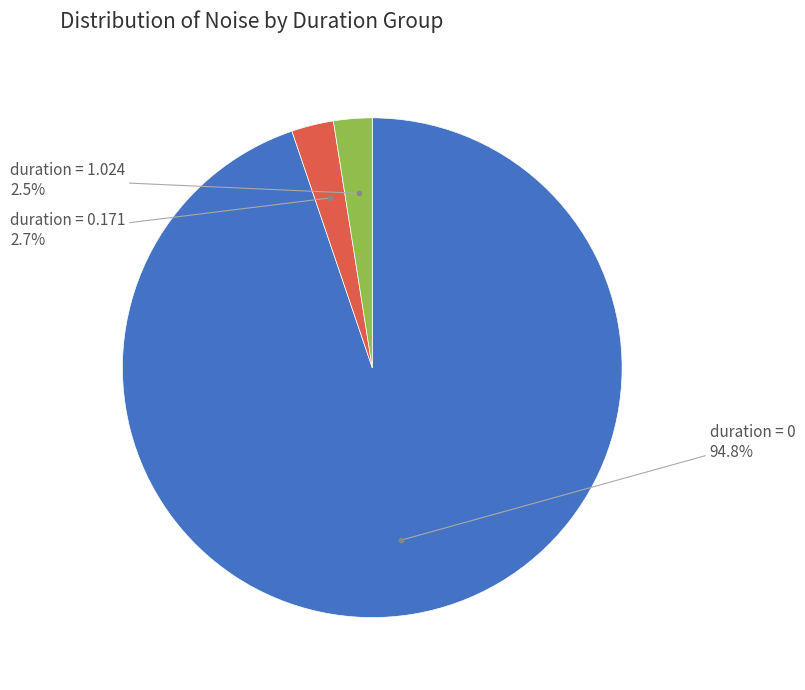

How many segments does this pie chart have?

3